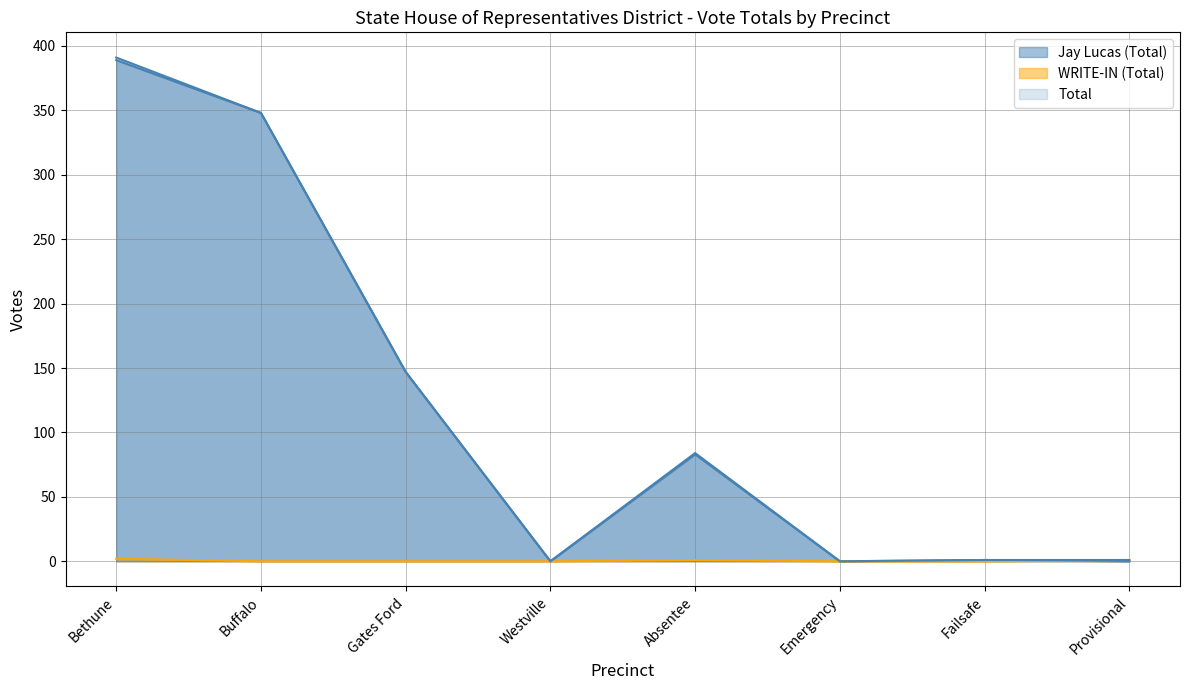

Where is the first local minimum for Jay Lucas (Total)?

Westville